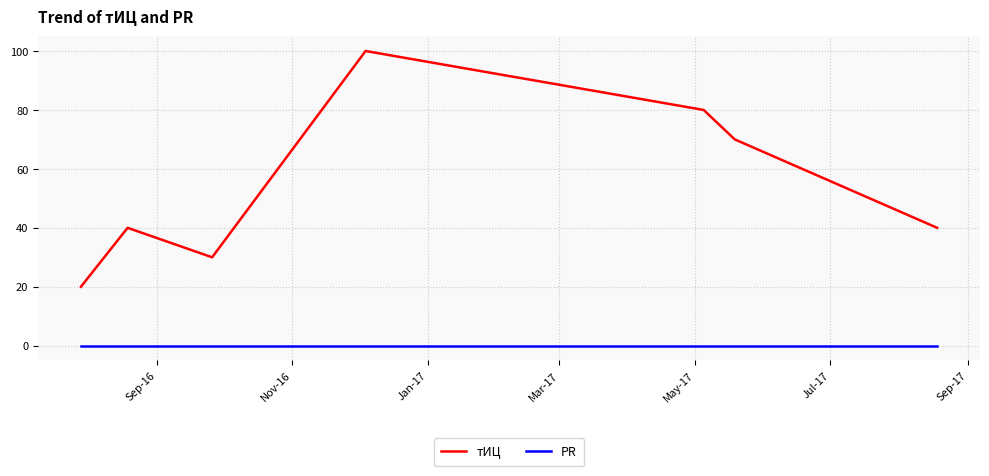

Rank the series by their maximum value, from highest to lowest.

тИЦ, PR